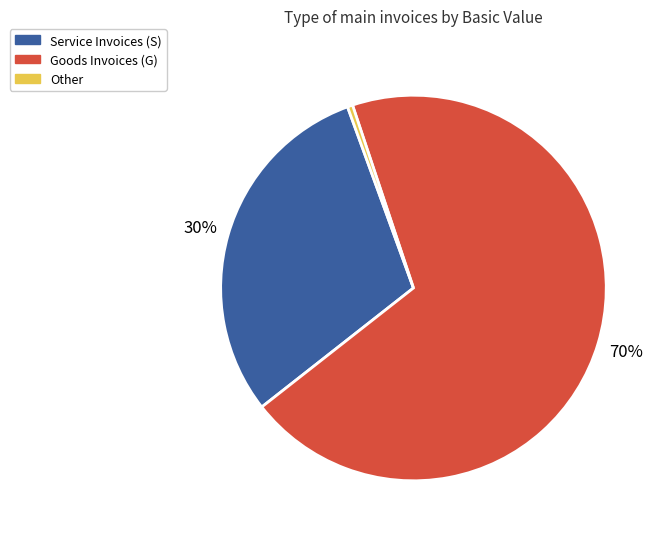

True or false: Service Invoices (S) accounts for 30% of the total.

True